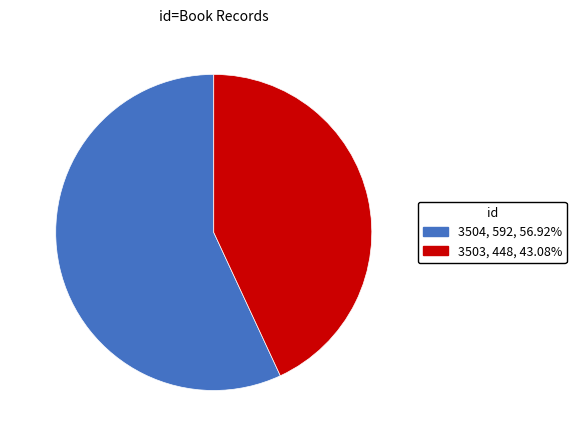

Which category has the biggest portion of the pie?

3504